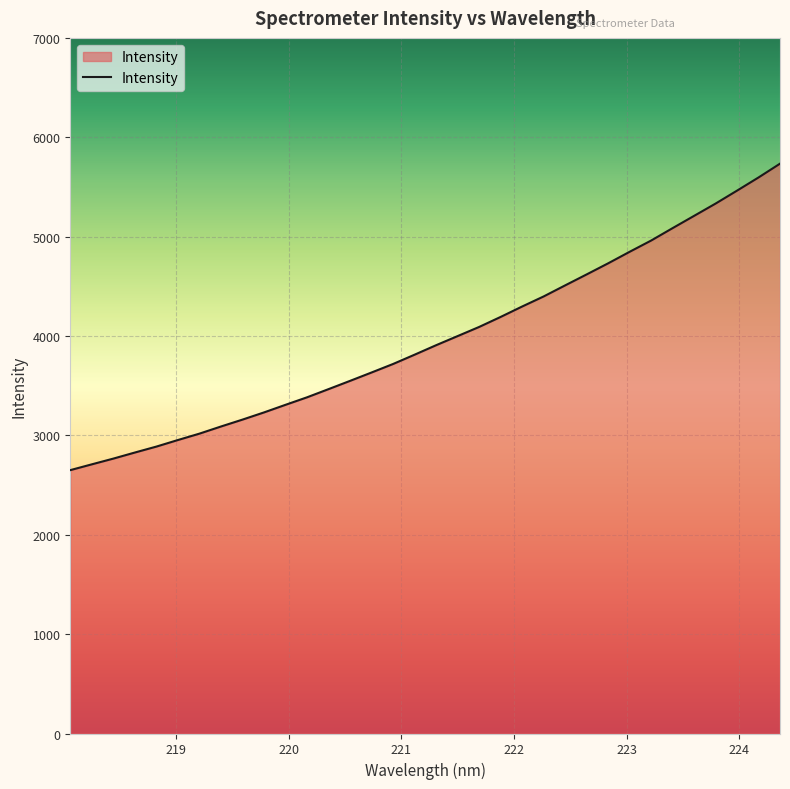

What is the difference between the maximum and minimum values?

3083.9